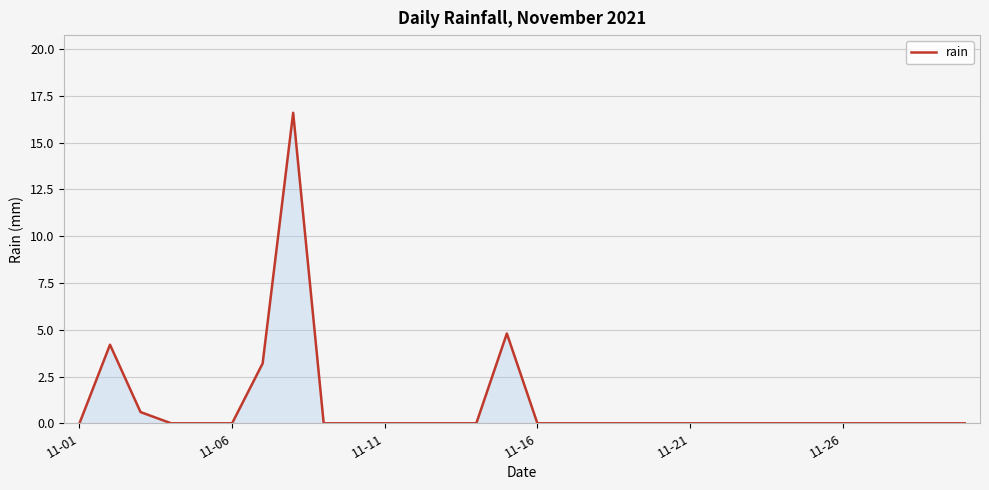

What is the difference between the maximum and minimum values?

16.6